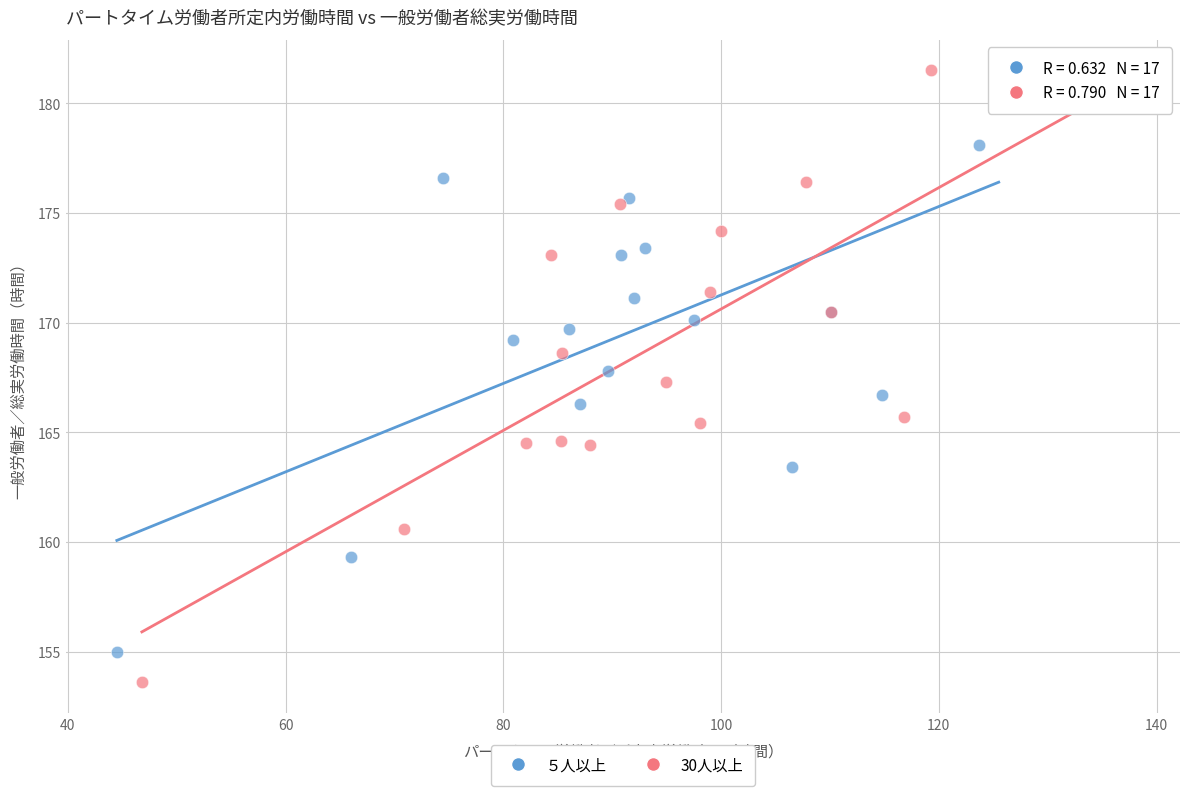

Which series reaches the maximum Y coordinate?

30人以上